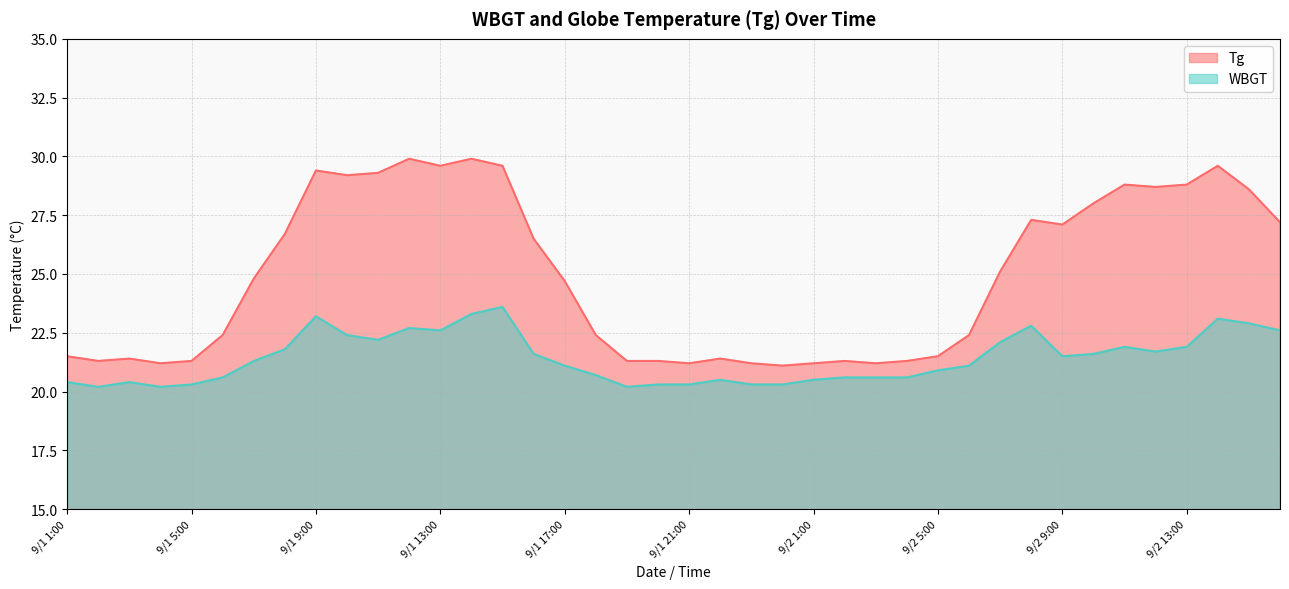

Read the WBGT value at 9/2 5:00.

20.9